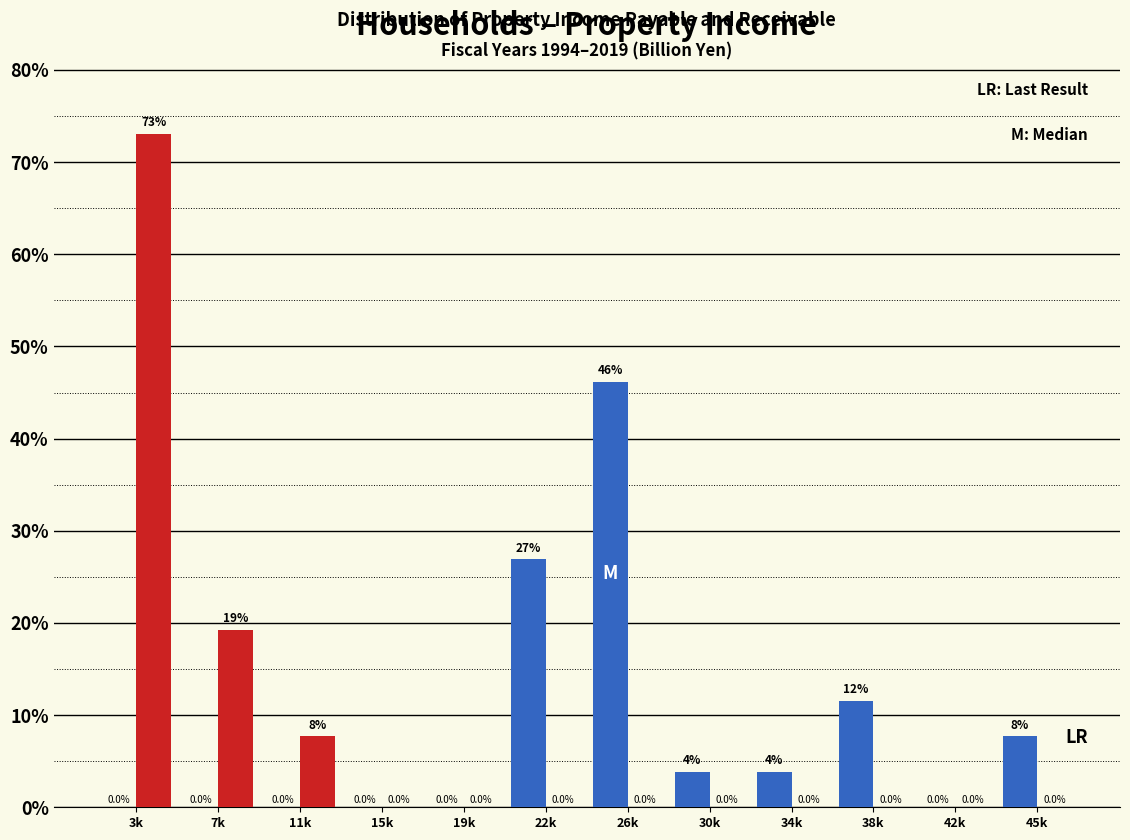

At which category does the chart reach its peak across all series?

3k